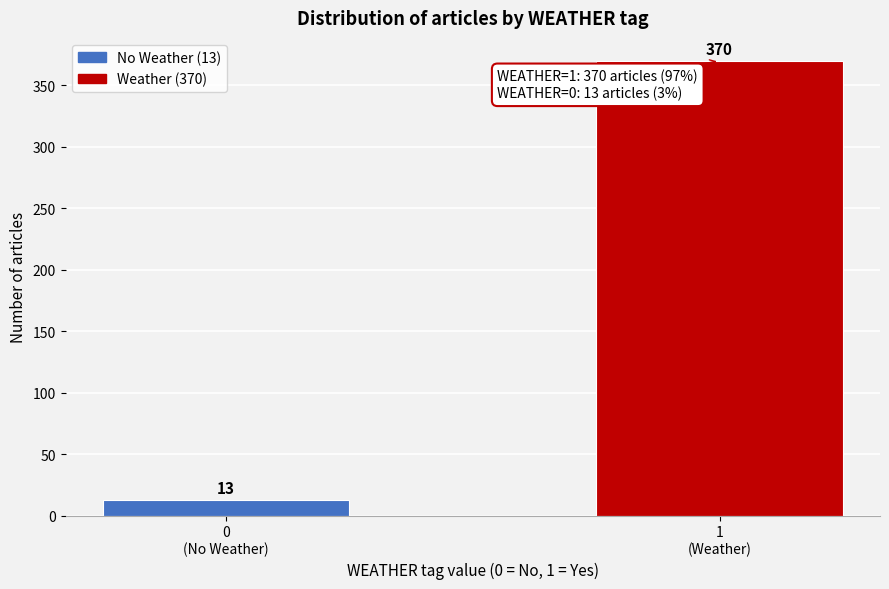

Reading left to right, extract all data points from this chart.

13	370